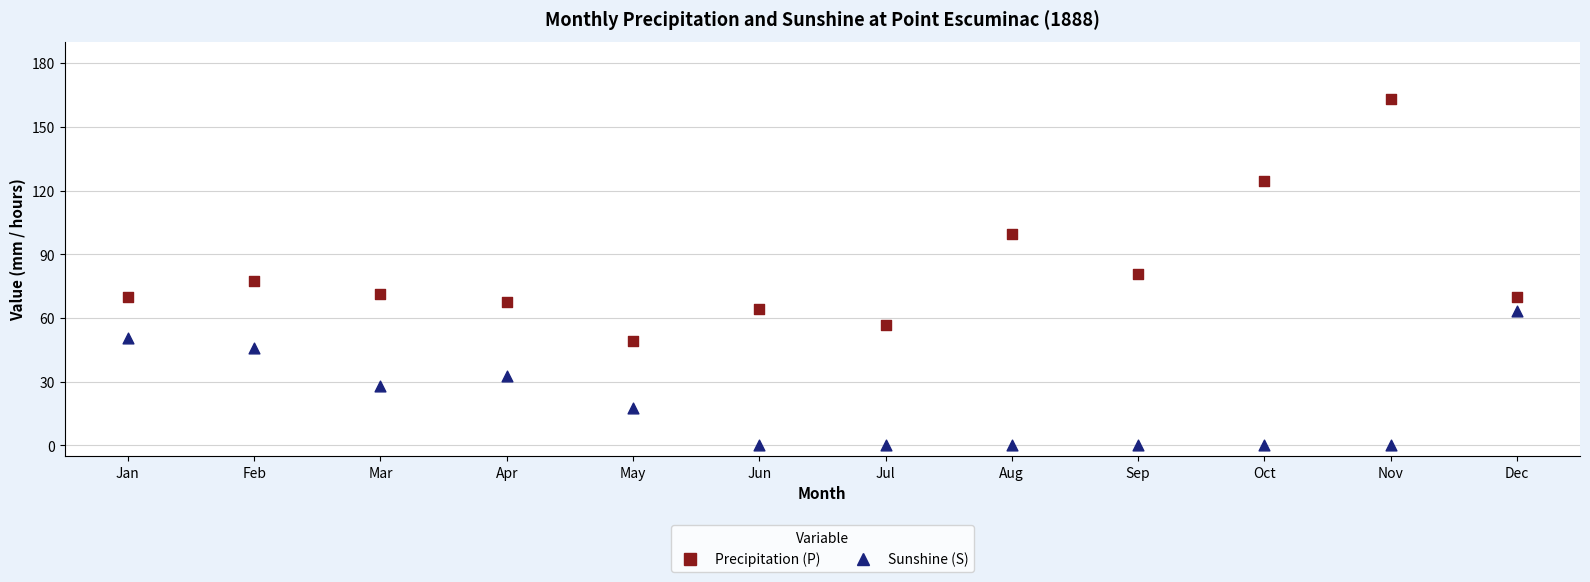

What is the X range (max minus min) for the scatter plot?

11.0